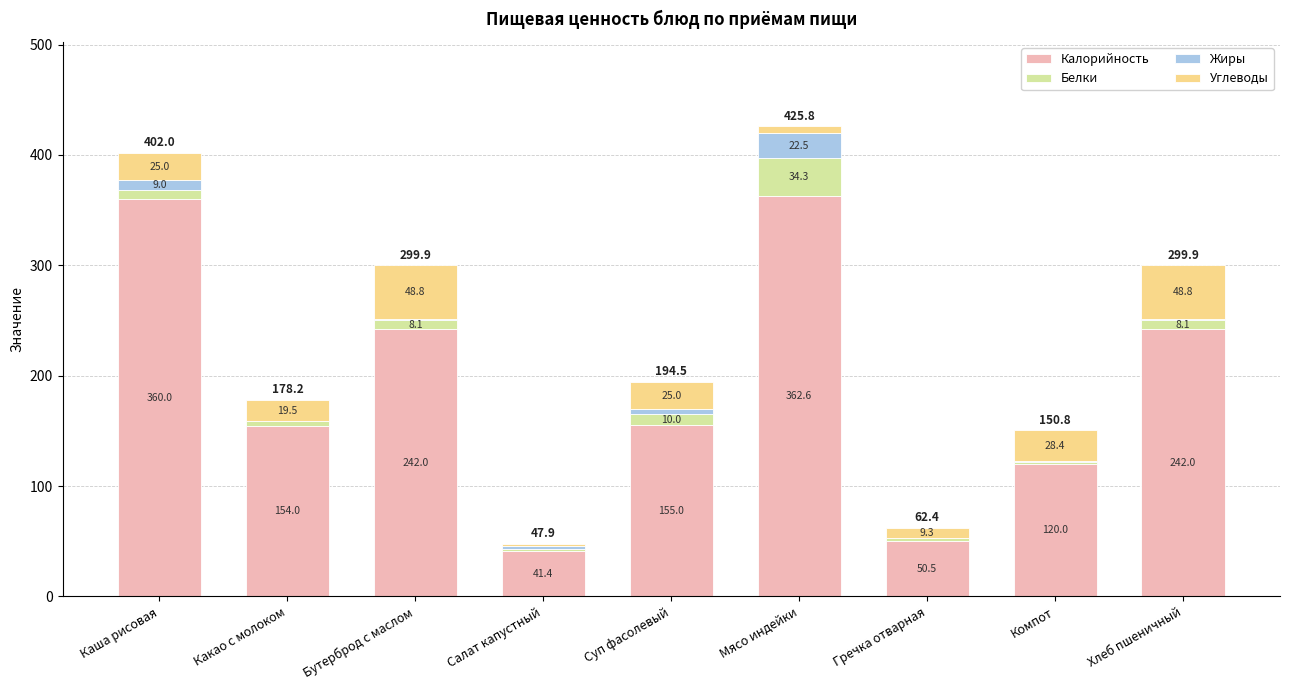

The value of Калорийность at Компот is 120.0. True or false?

True